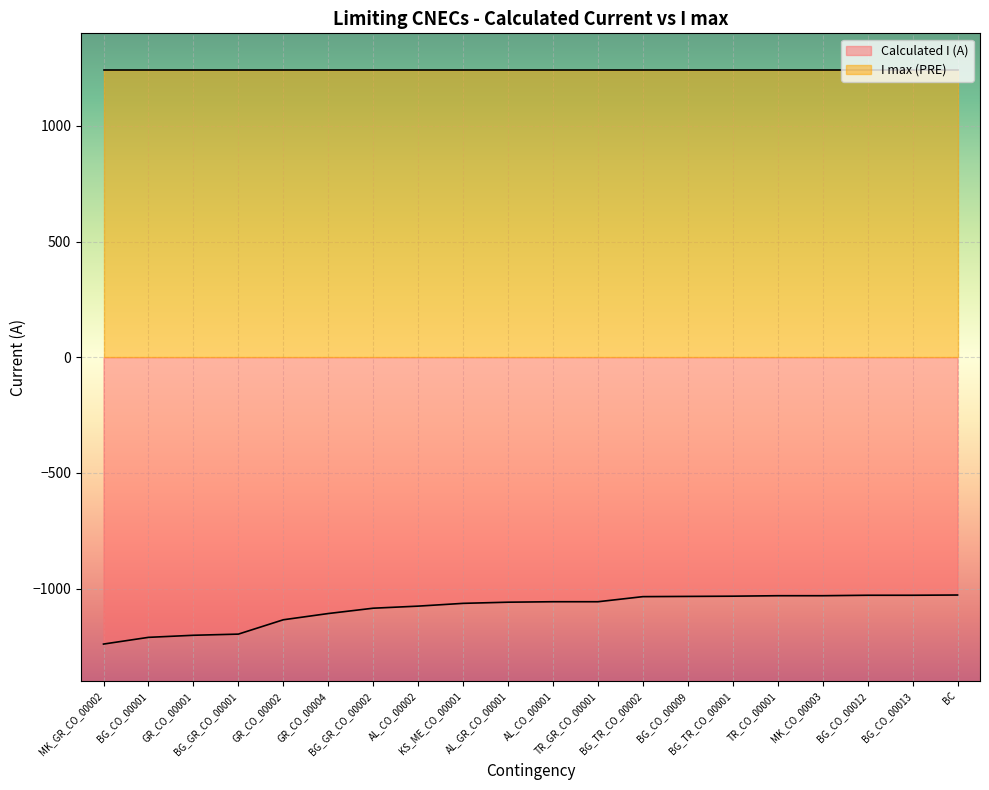

Is it true that the value at BG_CO_00012 is -1029?

True